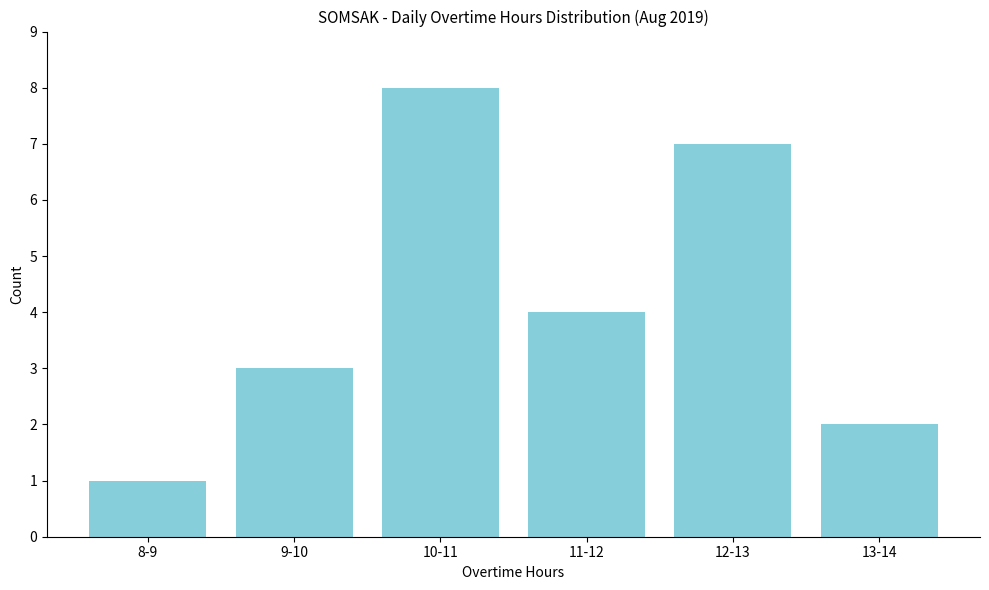

Reading left to right, extract all data points from this chart.

1	3	8	4	7	2